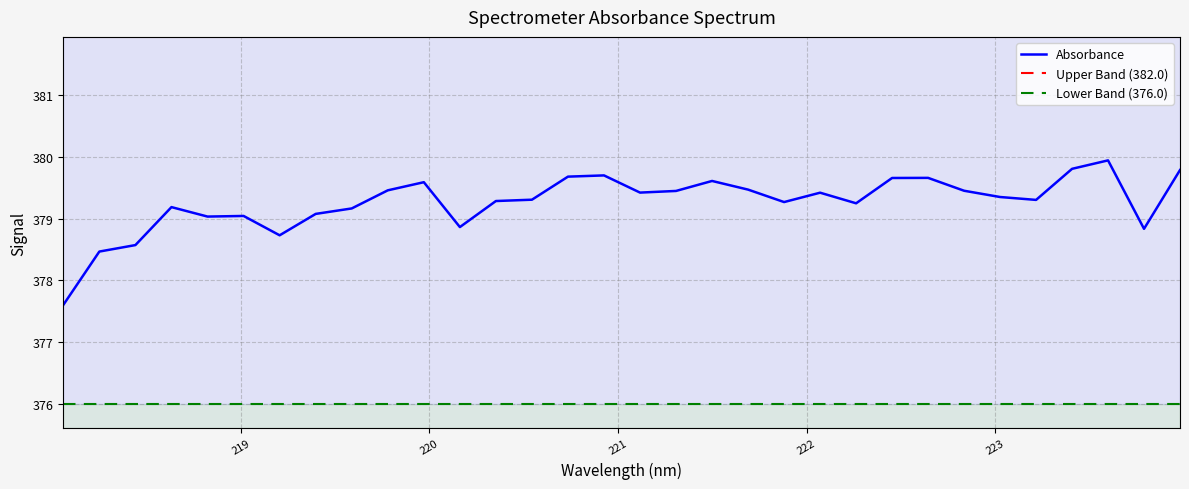

What is the value of the 1st point from the left?

377.6